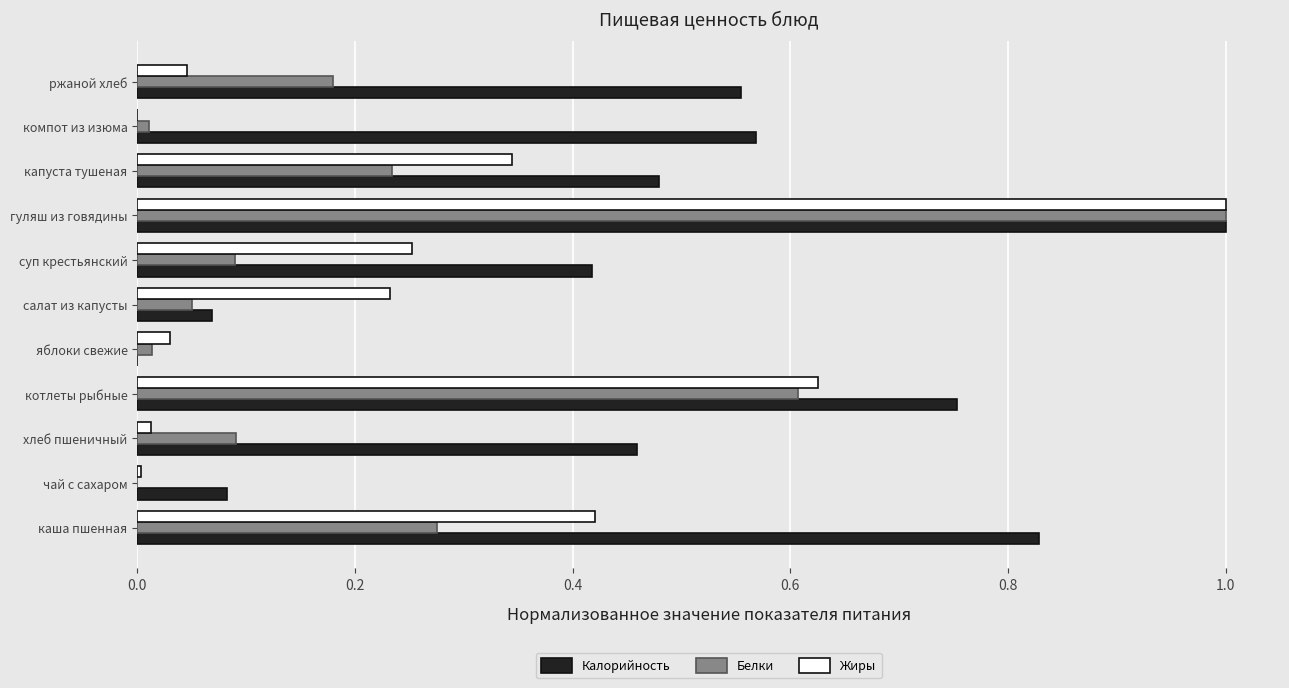

Which series changed the most between гуляш из говядины and ржаной хлеб?

Жиры